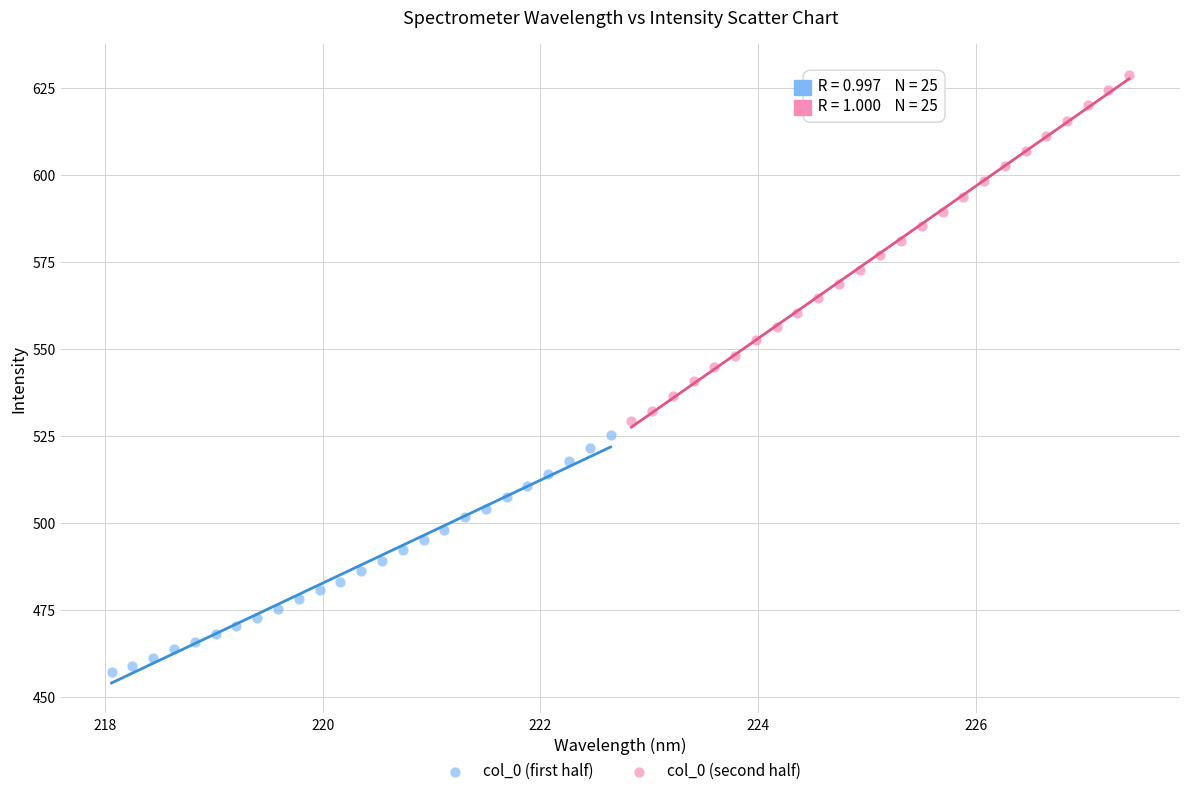

Which series has the widest spread of Y values?

col_0 (second half)